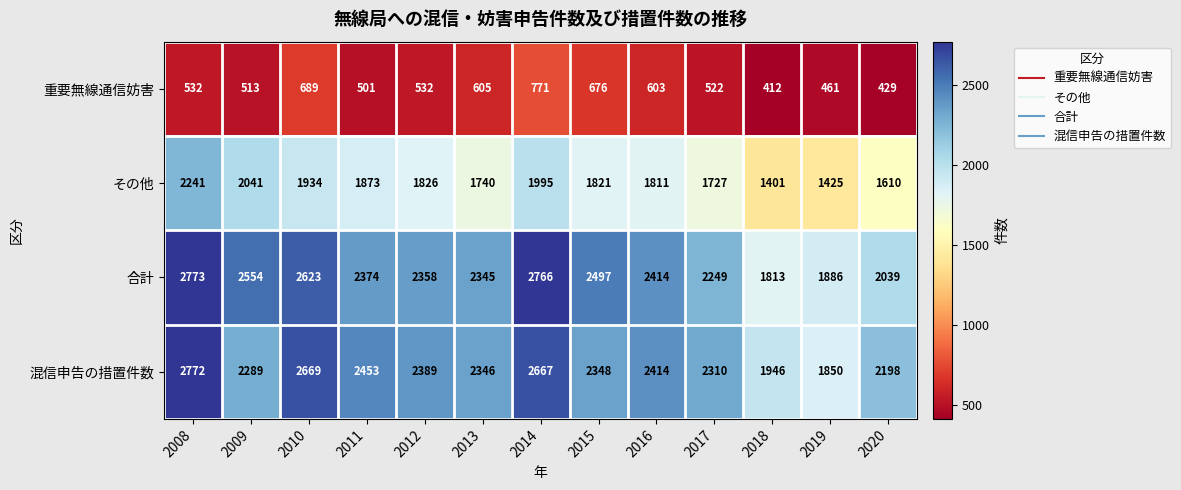

The value of 重要無線通信妨害 at 2018 is 702. True or false?

False